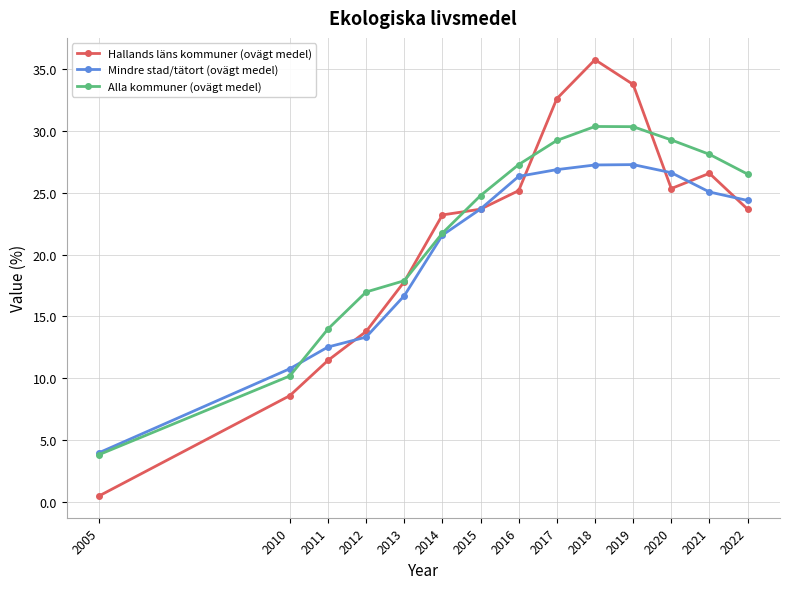

What is the total value across all series at 2015?

72.1